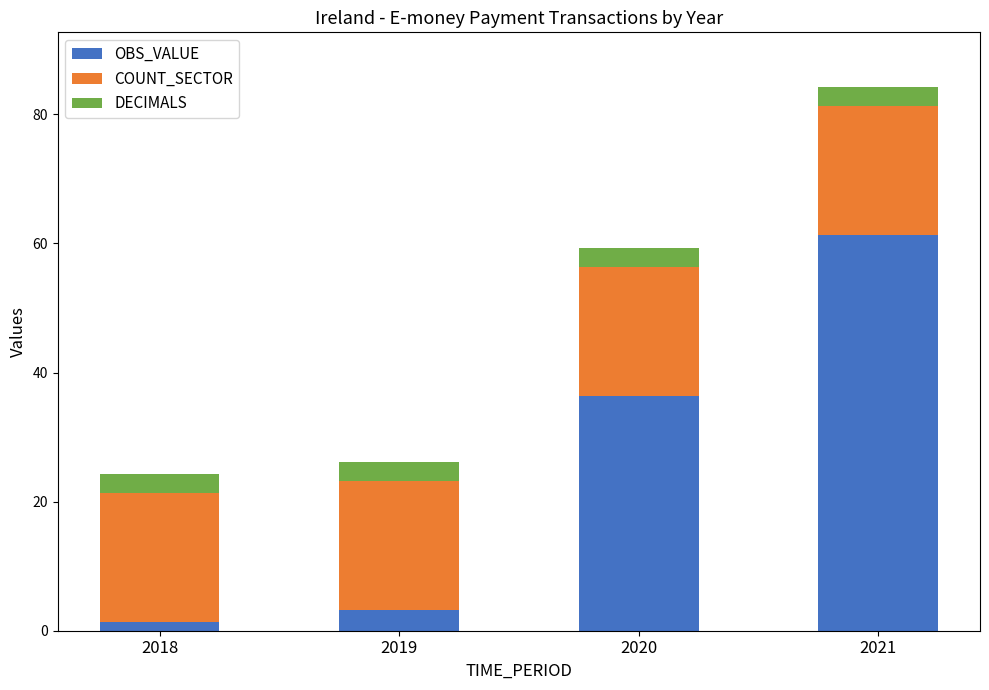

The OBS_VALUE series shows 80.6 at 2021. True or false?

False